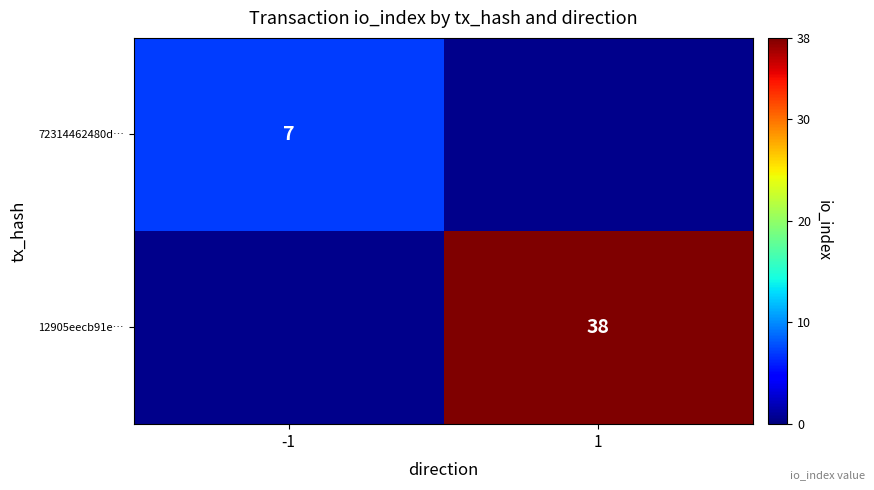

True or false: 12905eecb91e… has a value of 24 at 1.

False